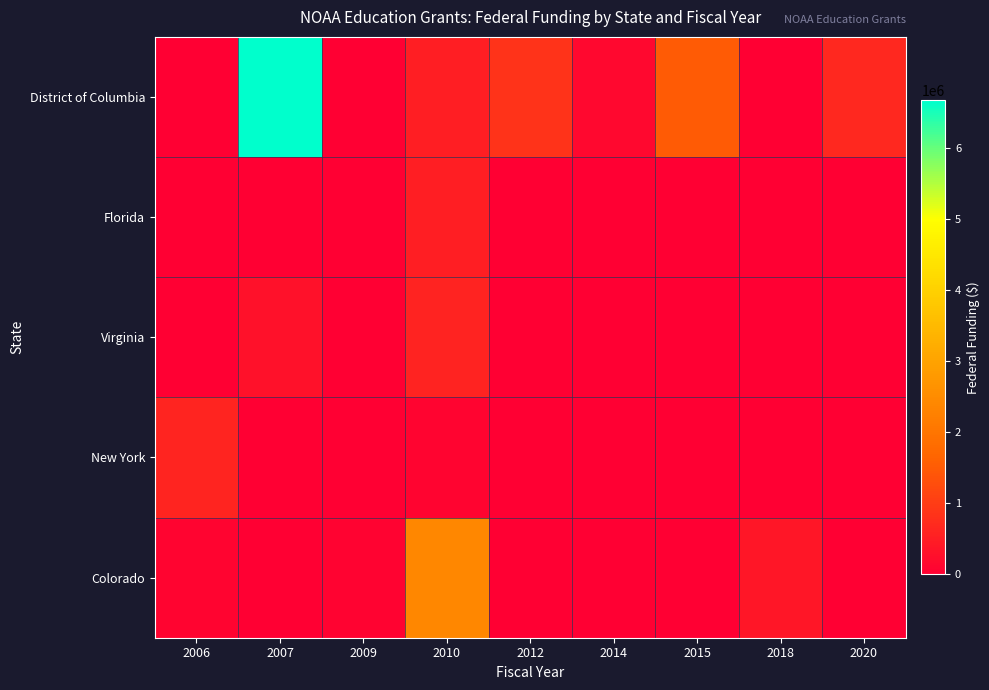

Rank the series by their maximum value, from highest to lowest.

District of Columbia, Colorado, New York, Virginia, Florida